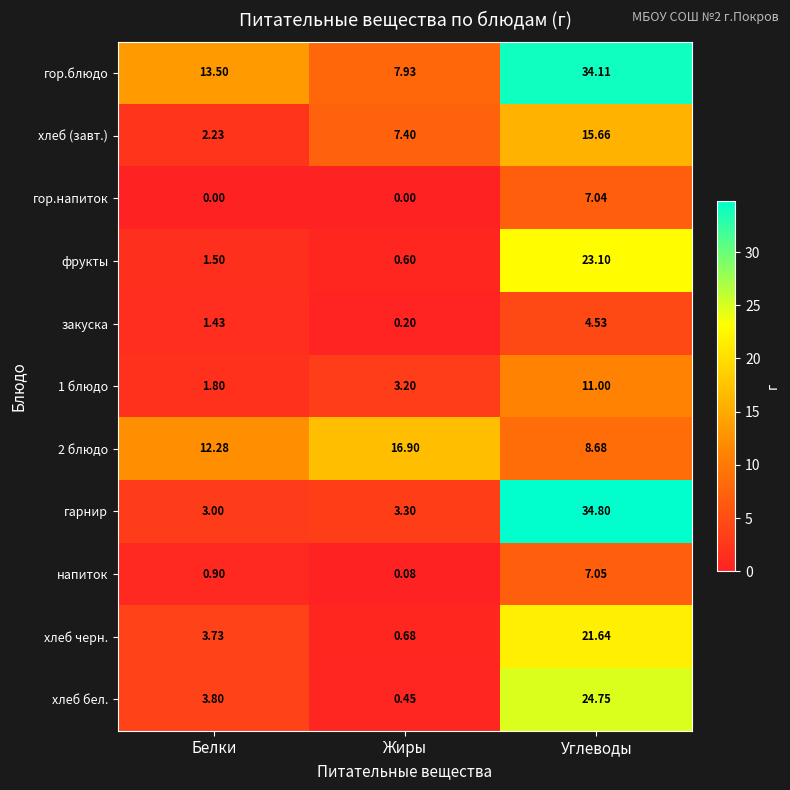

How many series are shown in this chart?

11